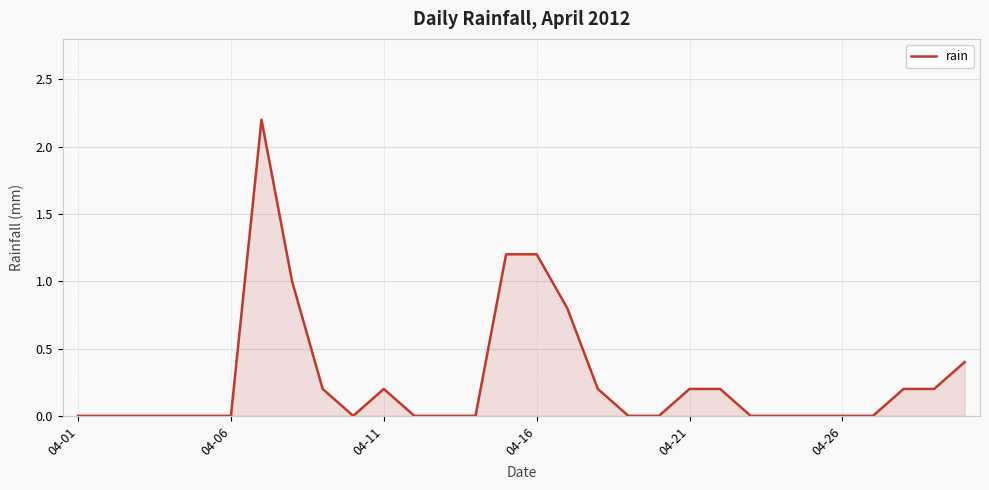

What is the difference between the maximum and minimum values?

2.2